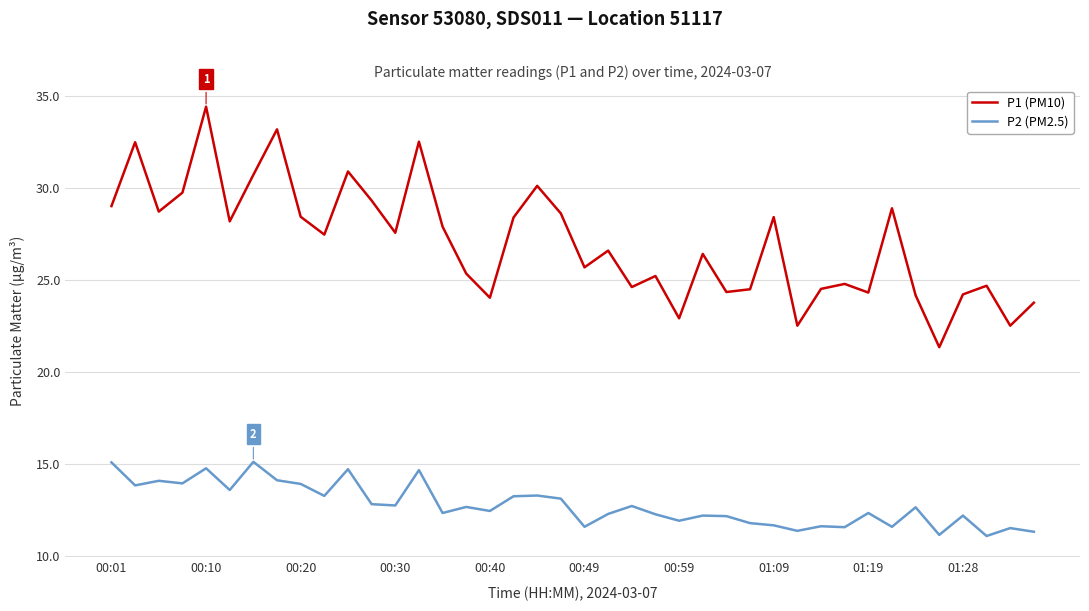

Which series has the largest total across all categories?

P1 (PM10)